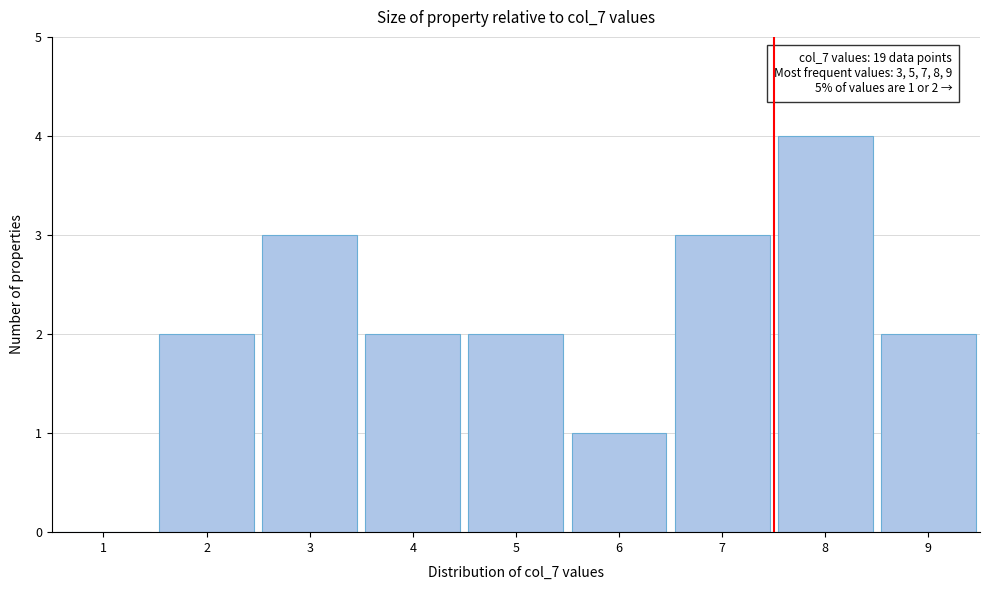

Over which range of the x-axis is the bar tallest?

7.5 to 8.5